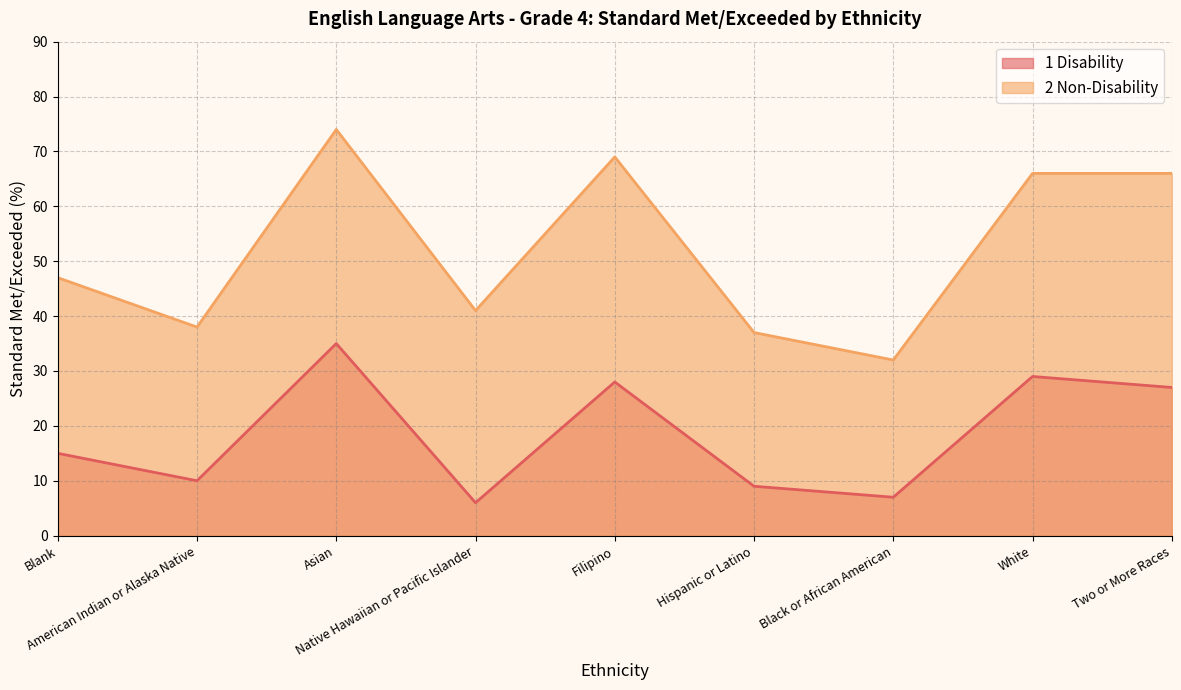

True or false: 1 Disability has more than 2 interior local peaks.

True